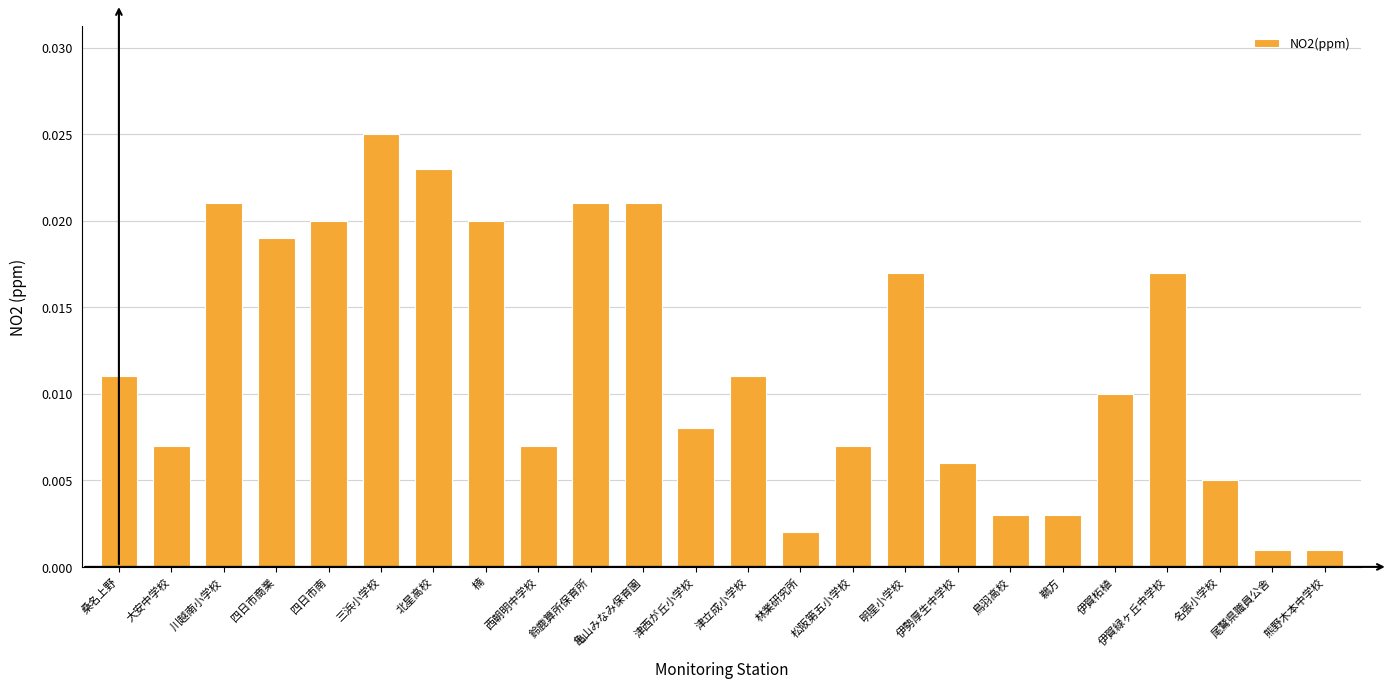

Which has a higher value, 尾鷲県職員公舎 or 伊勢厚生中学校?

伊勢厚生中学校